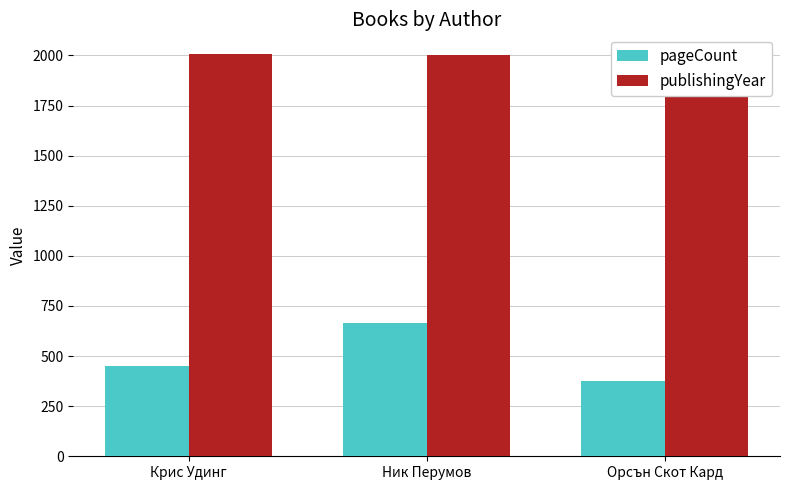

Which series has the widest spread of values?

pageCount